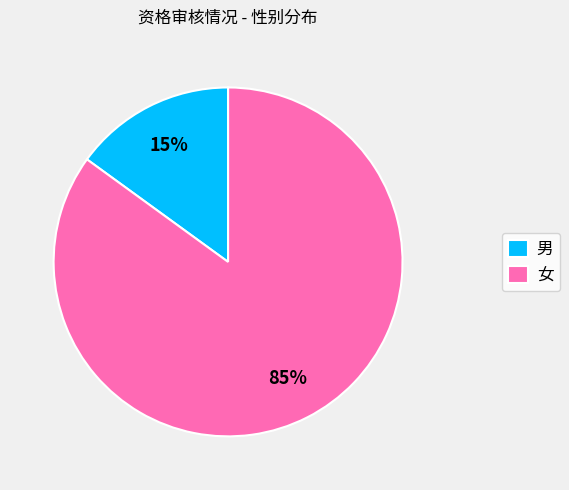

Which slice represents more than half of the pie?

女